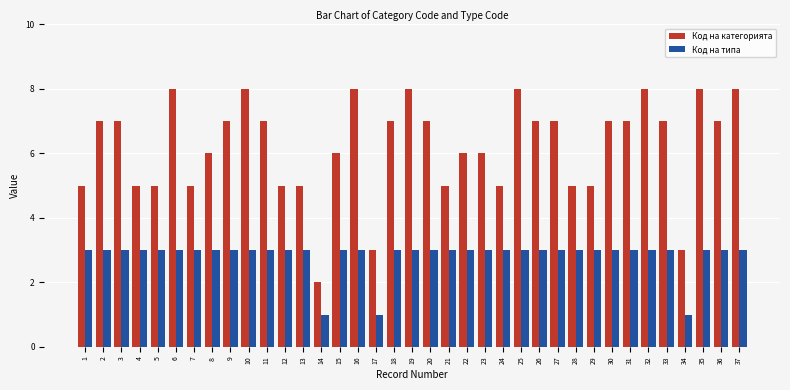

Which series has the widest spread of values?

Код на категорията